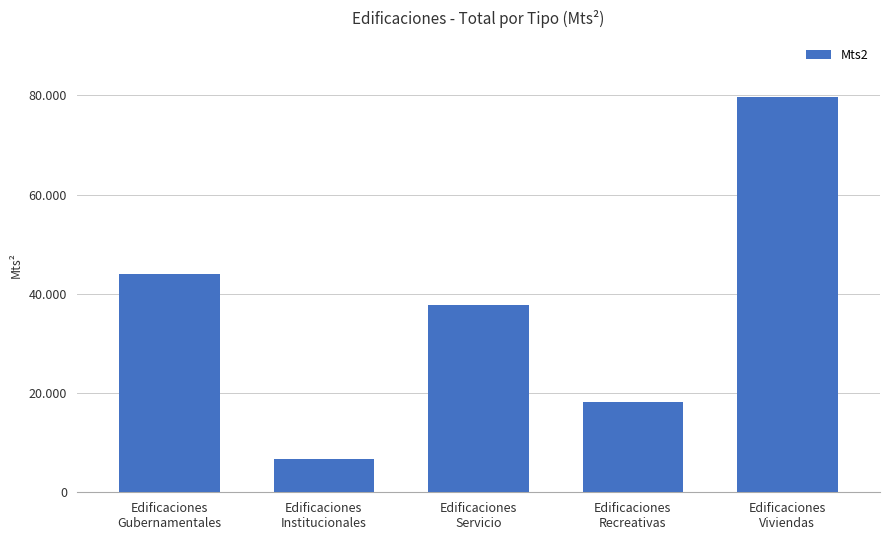

What is the label of the 3rd bar from the left?

Edificaciones
Servicio